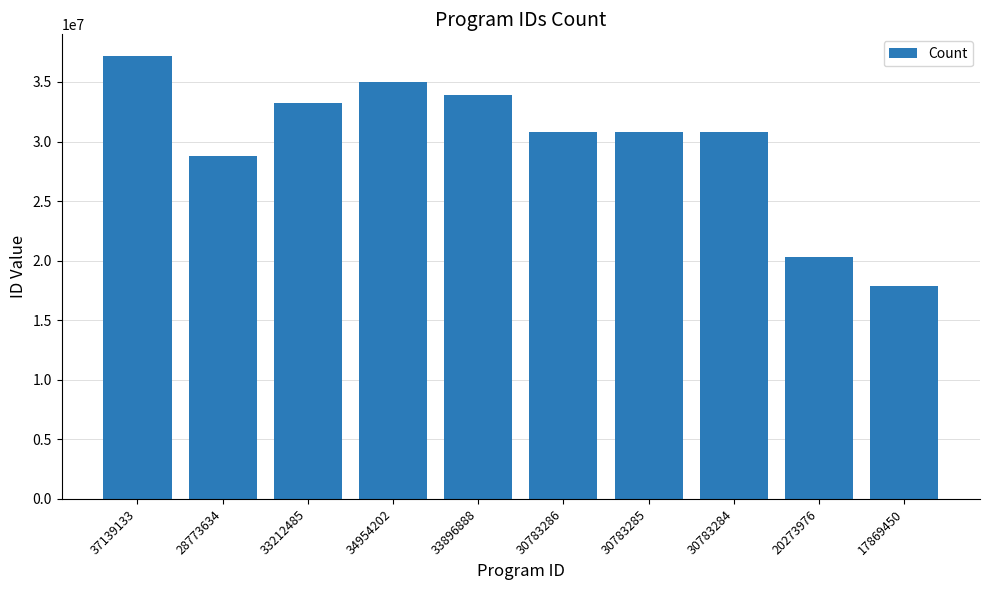

What is the label of the 5th bar from the left?

33896888